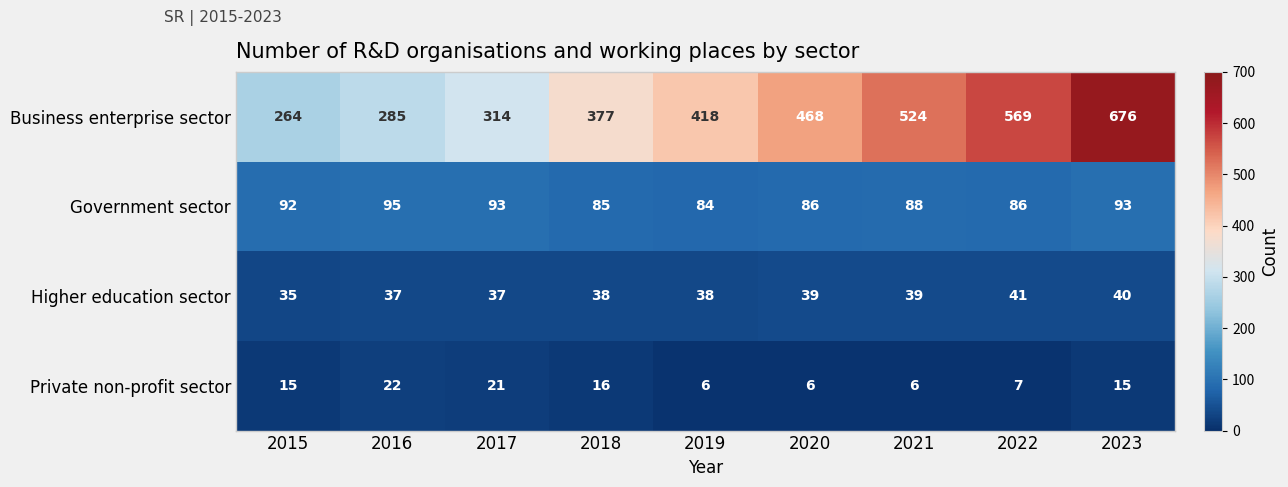

What is the minimum value for Higher education sector?

35